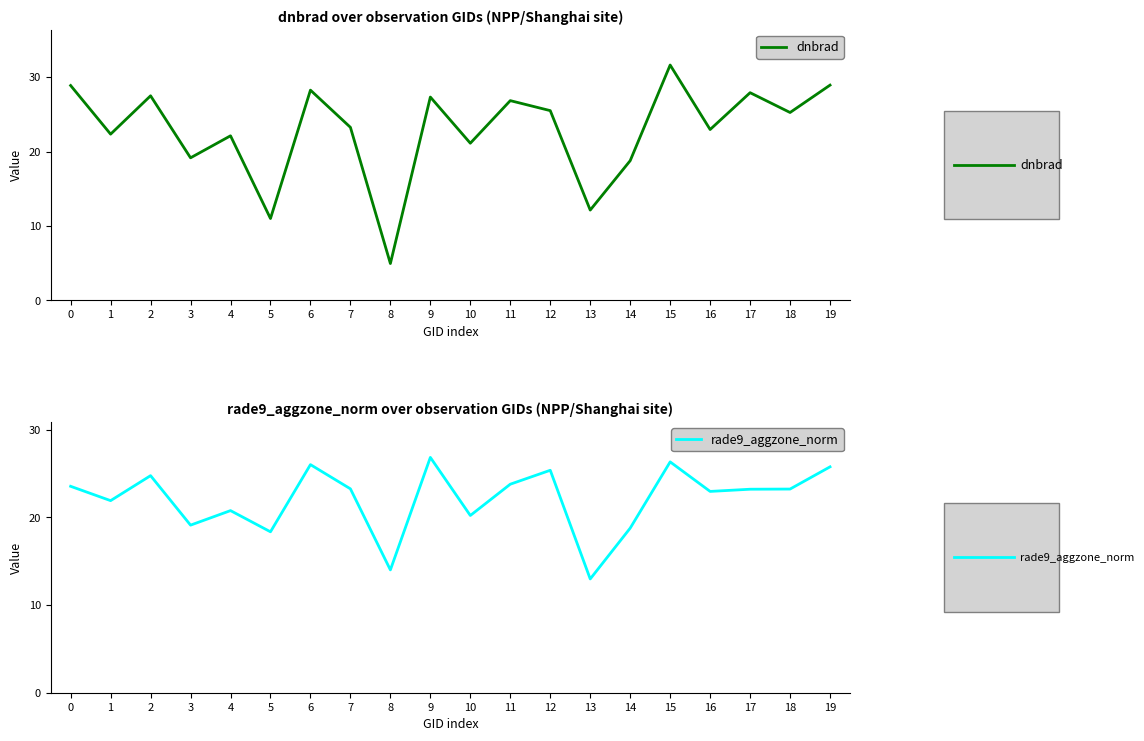

Which series has the widest spread of values?

dnbrad